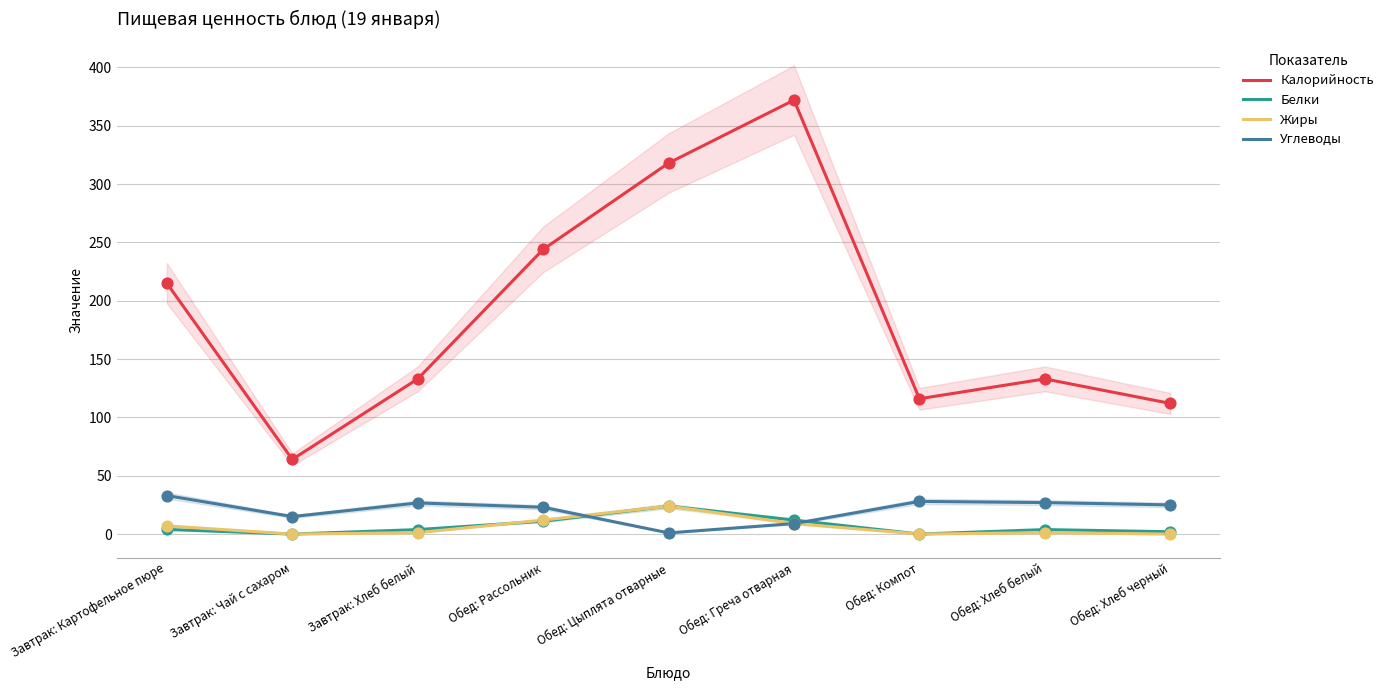

What is the total value across all series at Обед: Рассольник?

290.0